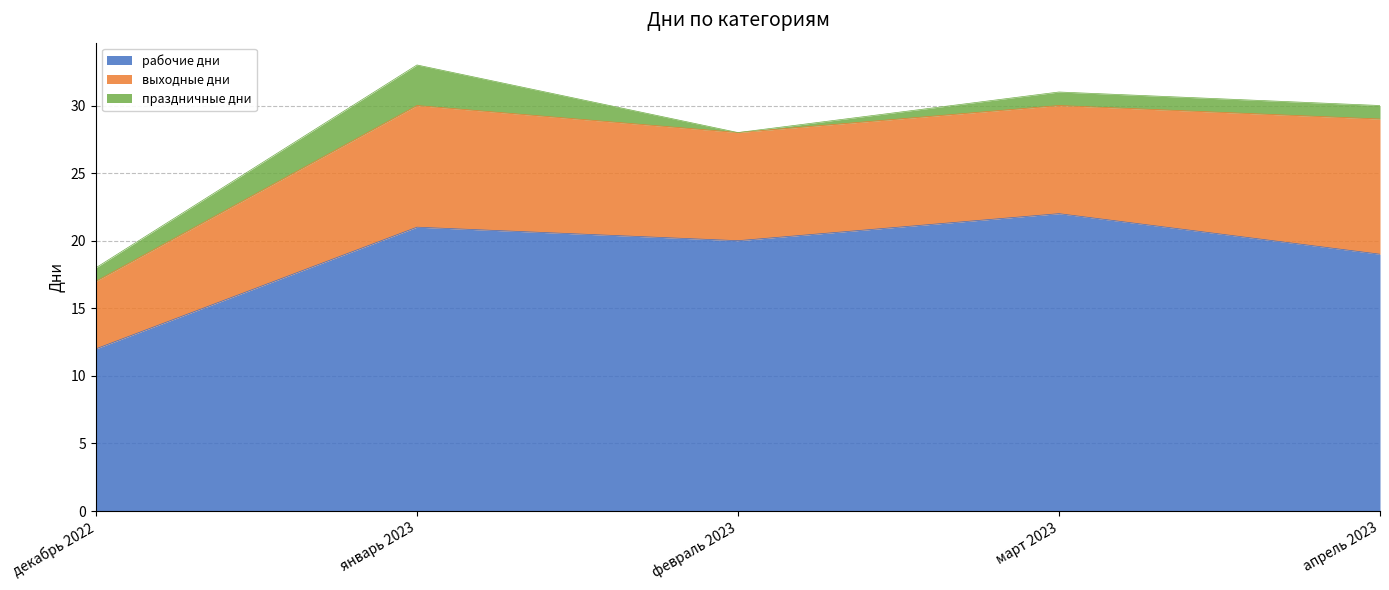

At which category does праздничные дни reach its first local valley?

февраль 2023